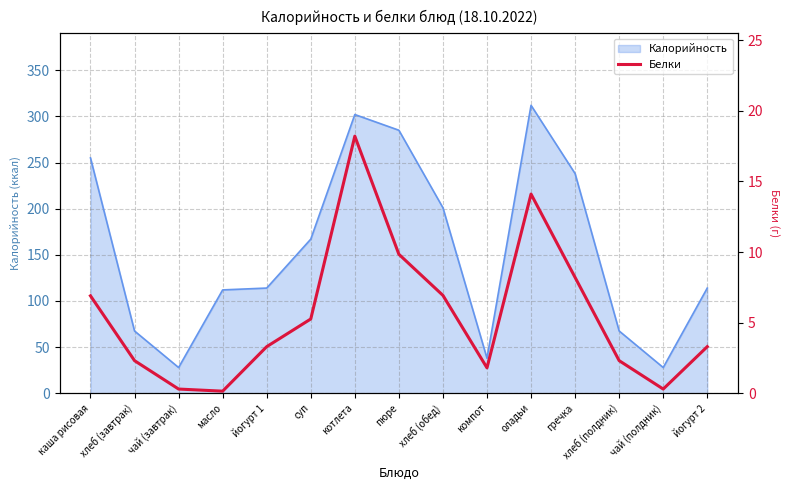

What is the label of the 11th point from the right?

йогурт 1